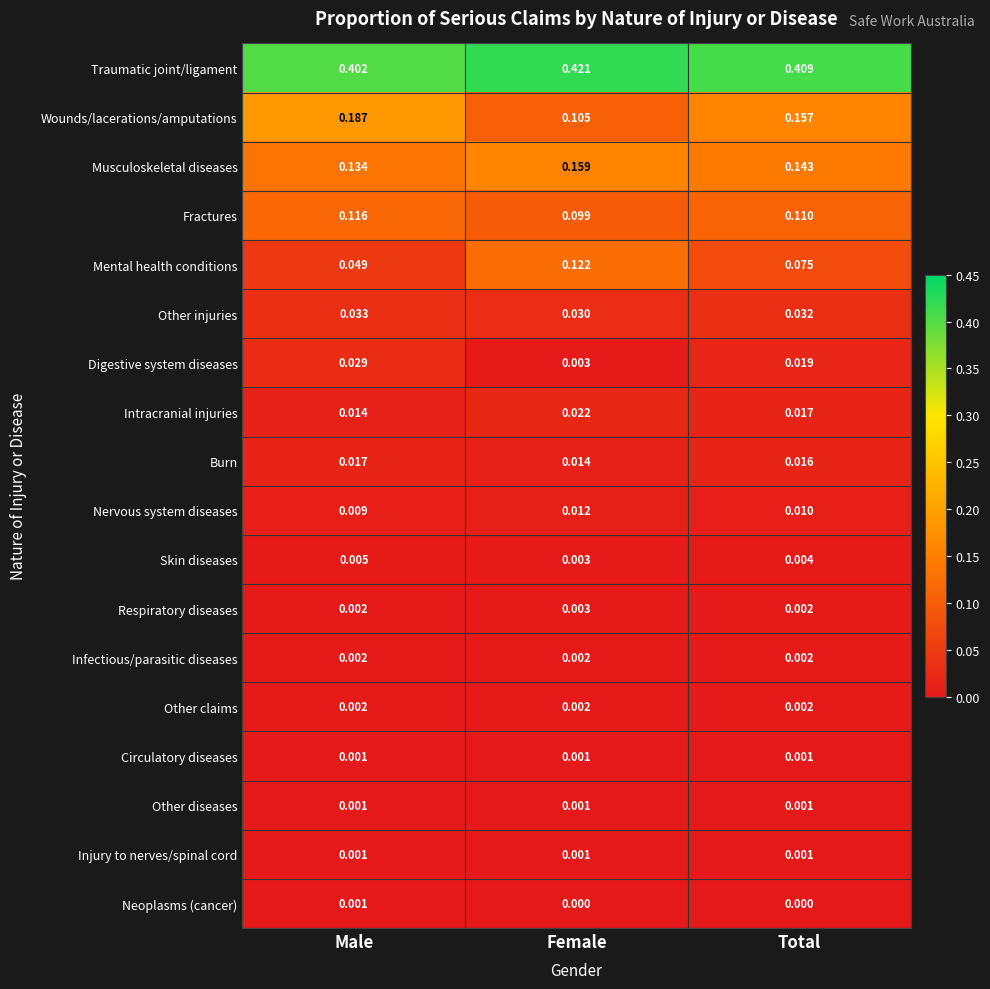

Which series changed the most between Female and Total?

Wounds/lacerations/amputations